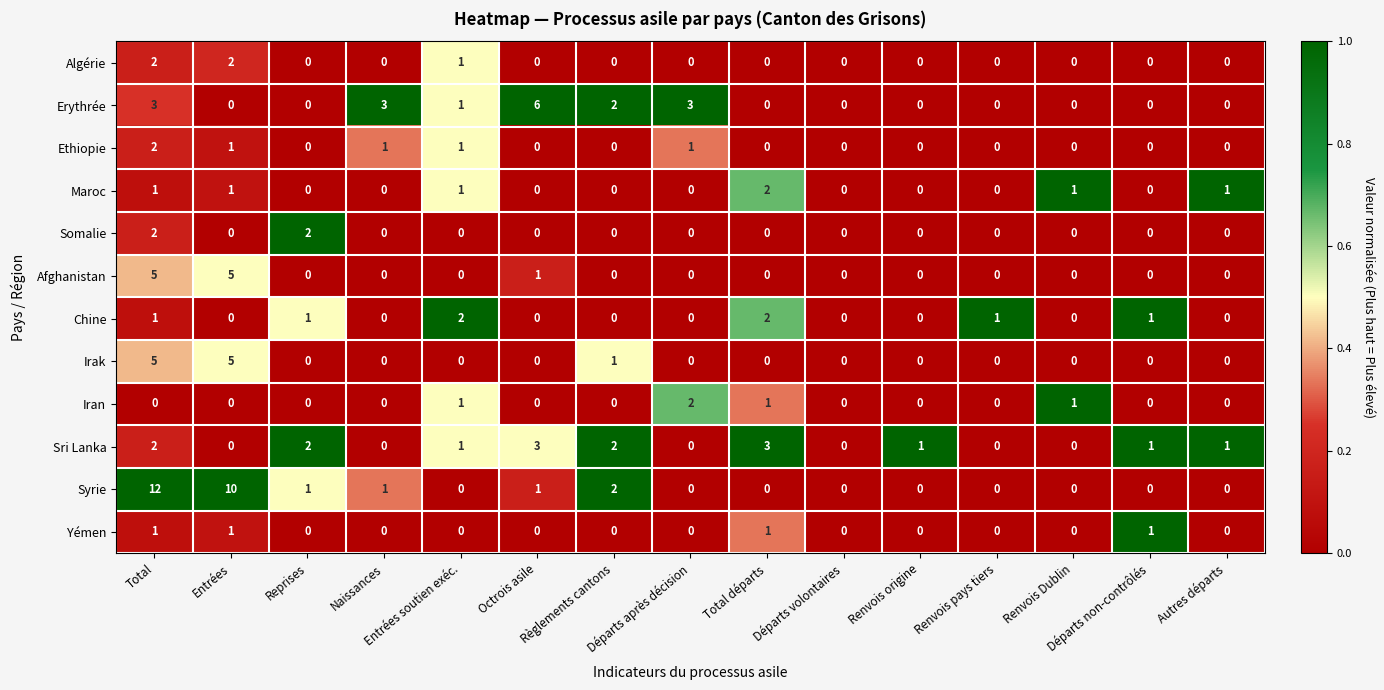

How many Iran values are between 0 and 1?

14